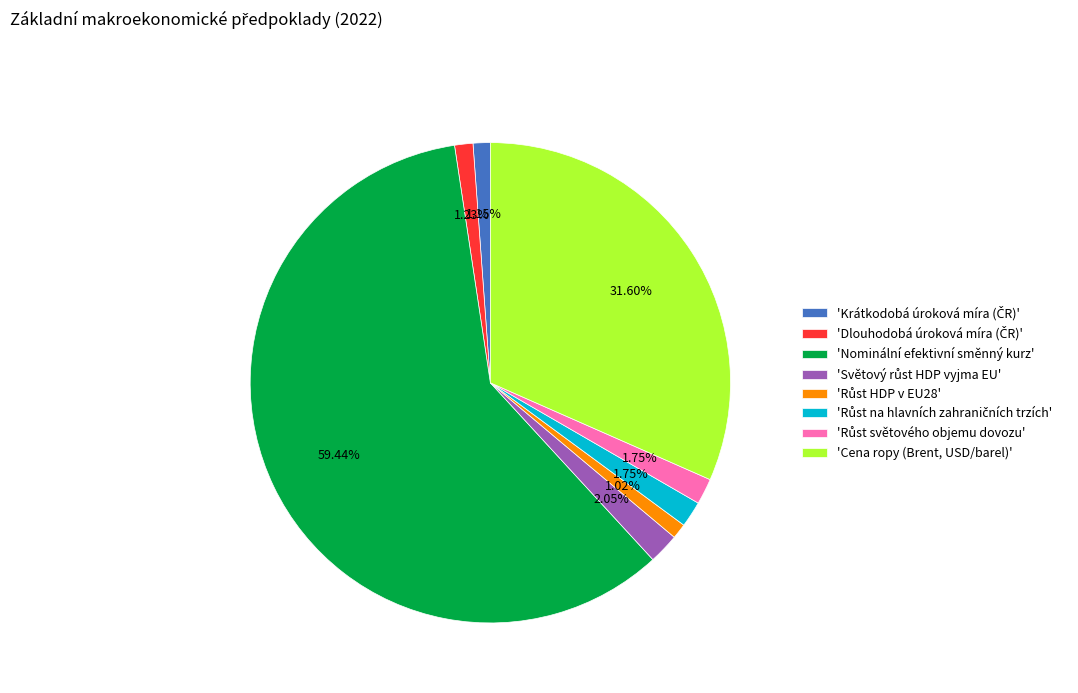

Which slice is the largest?

'Nominální efektivní směnný kurz'